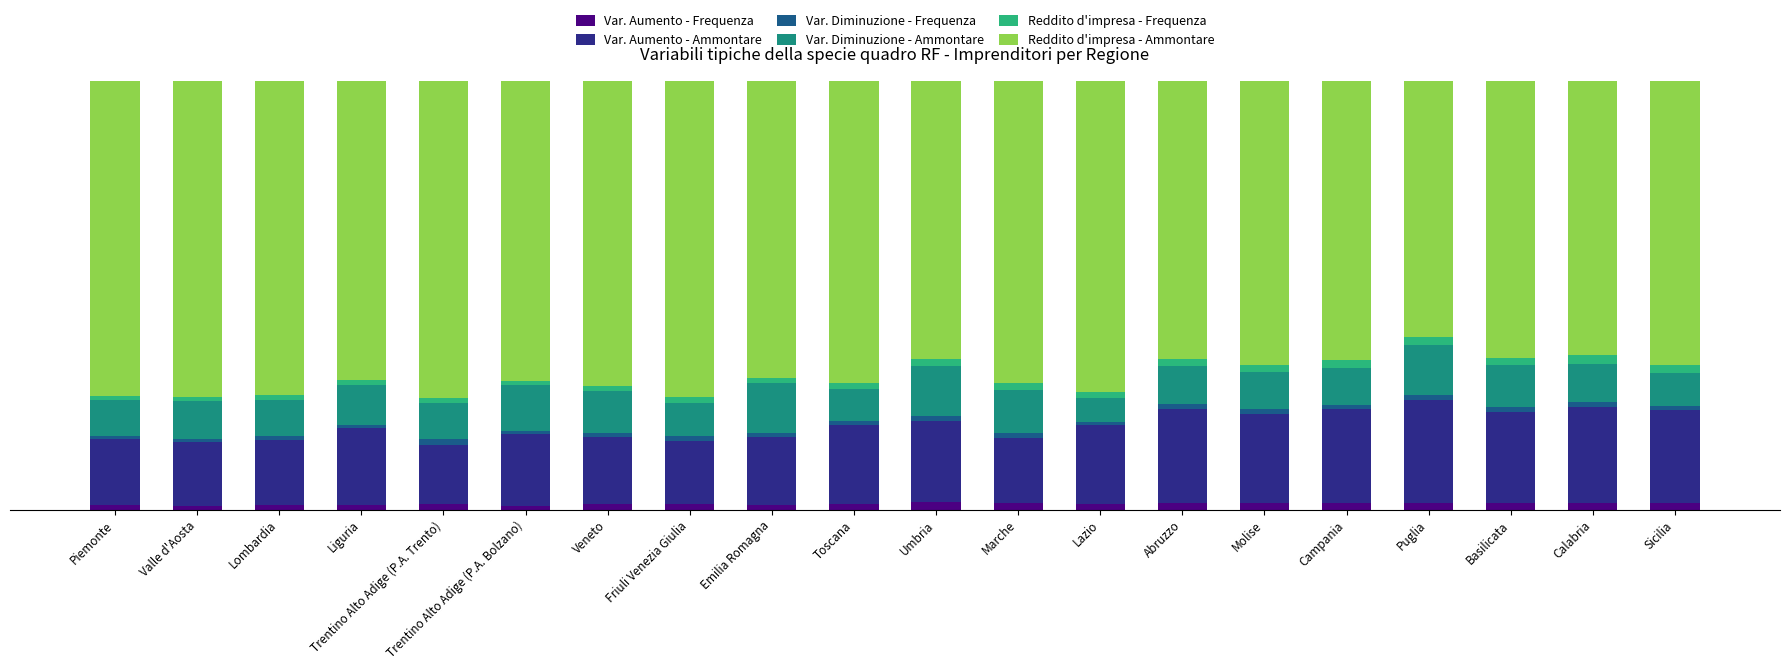

Does the chart contain any negative values?

No